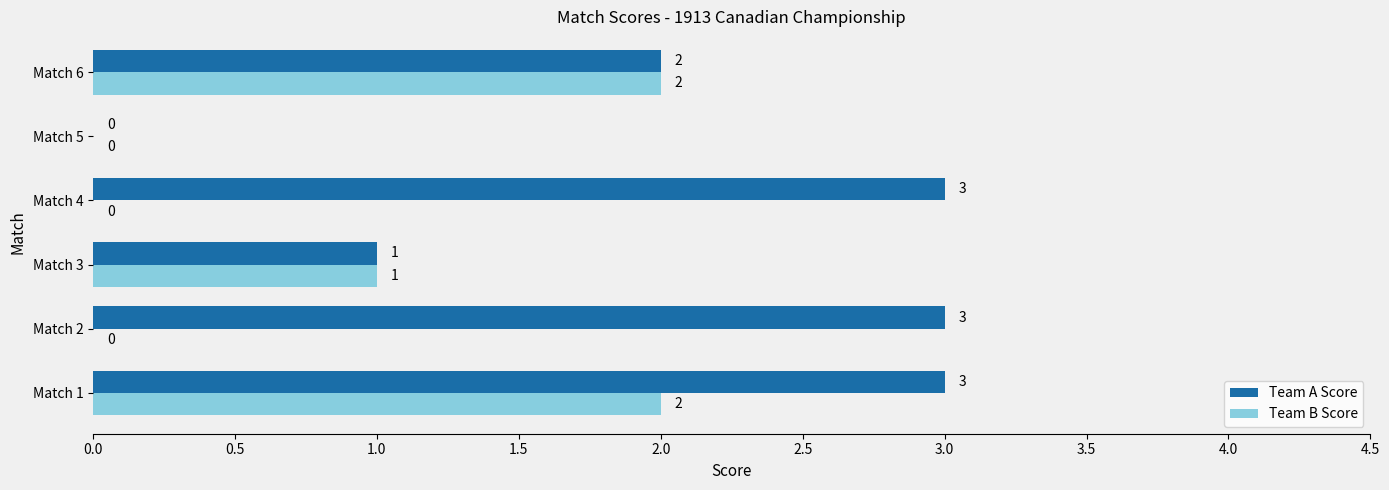

How many data points does each series have?

6